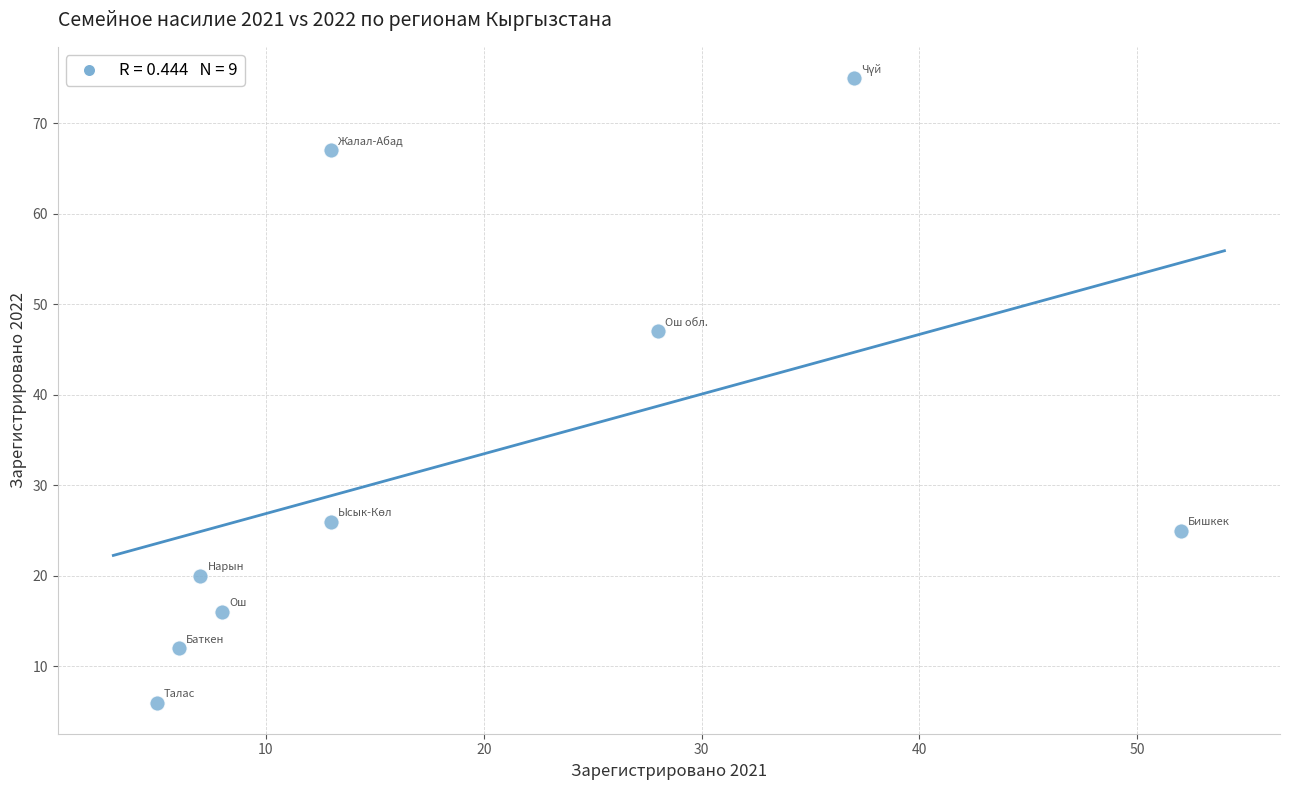

What Y value in the scatter plot is closest to 40?

47